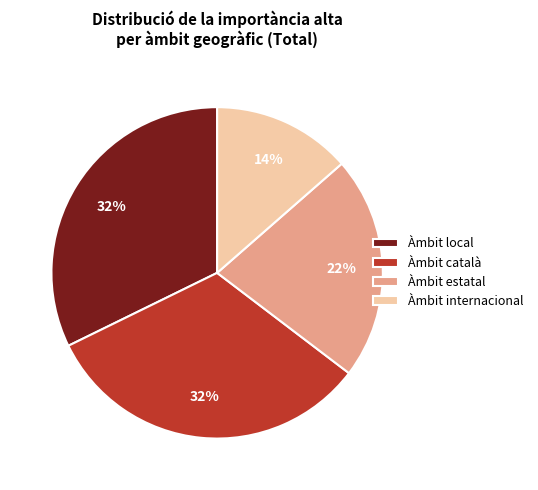

To the nearest percent, what percentage of the pie is Àmbit local?

32%